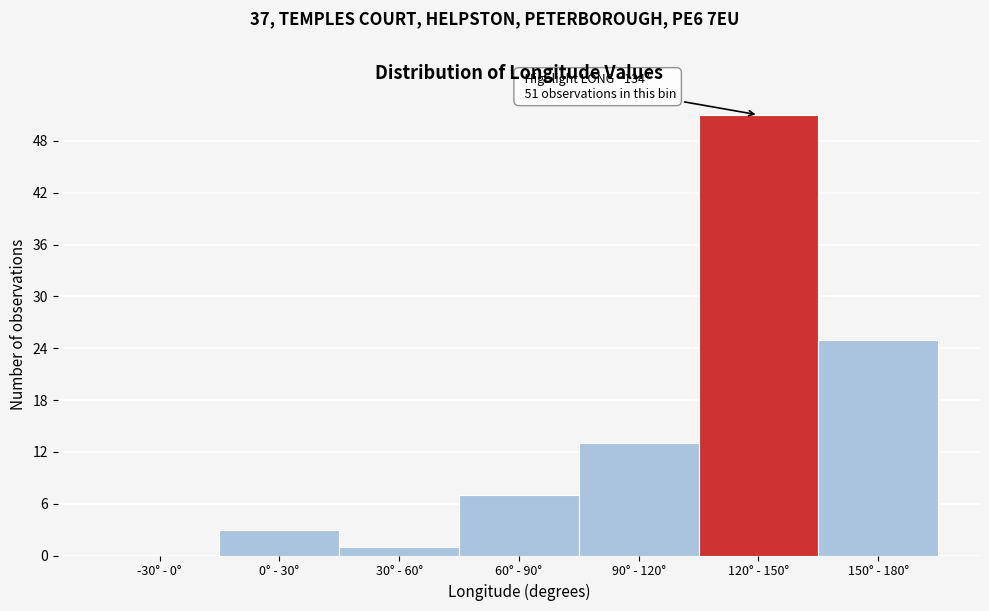

Reading right to left, extract all data points from this chart.

150° - 180°=25	120° - 150°=51	90° - 120°=13	60° - 90°=7	30° - 60°=1	0° - 30°=3	-30° - 0°=0